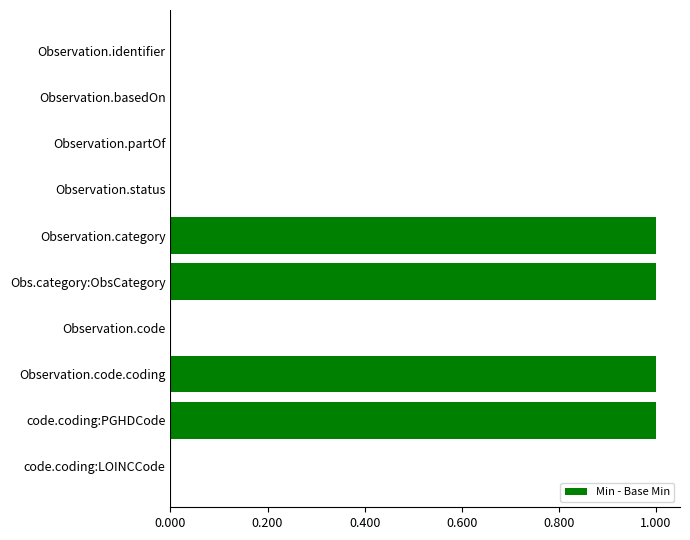

Reading bottom to top, transcribe all the data shown in this chart.

code.coding:LOINCCode=0	code.coding:PGHDCode=1	Observation.code.coding=1	Observation.code=0	Obs.category:ObsCategory=1	Observation.category=1	Observation.status=0	Observation.partOf=0	Observation.basedOn=0	Observation.identifier=0